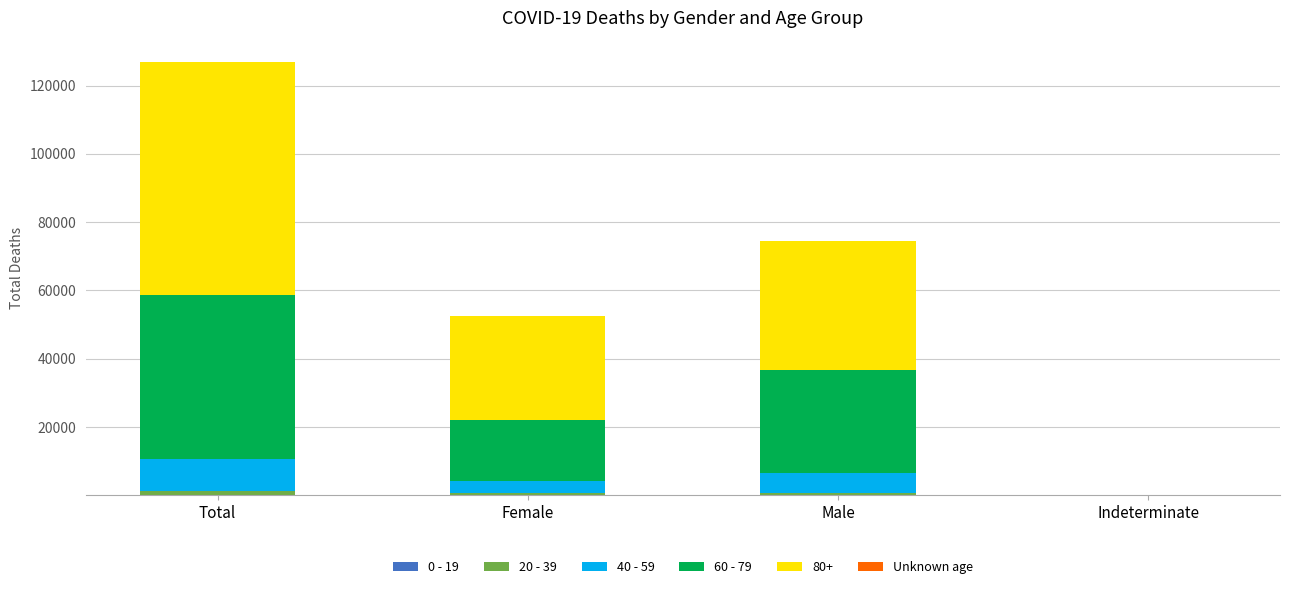

At which category is the sum across all series the highest?

Total